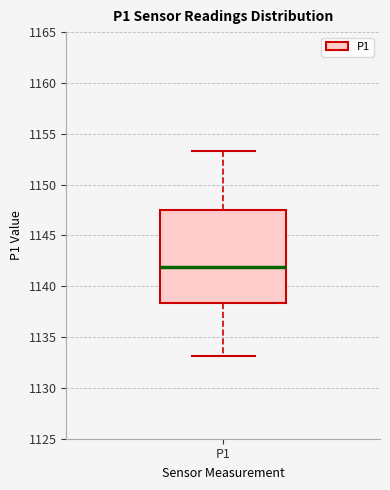

Transcribe this box plot: give where the median line is, the range the box spans, and where the two whiskers end, as read against the y-axis. The values are not printed on the chart, so give them approximately, as read against the axis.

median 1142.0, box 1138.5 to 1147.5, whiskers 1133.0 to 1153.5